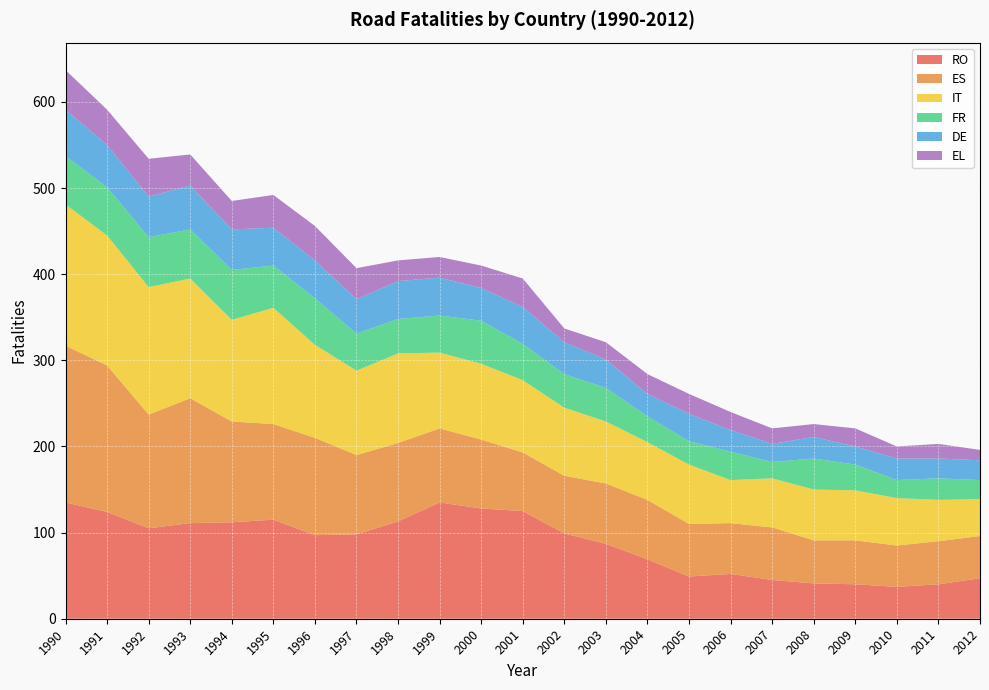

Reading left to right, list all the values displayed in this chart.

RO: 135	124	105	111	112	115	97	98	113	135	128	125	99	87	69	49	52	45	41	40	37	40	47
ES: 182	170	132	145	117	111	113	92	91	86	80	68	67	70	69	61	59	61	50	51	48	50	49
IT: 164	151	148	139	118	135	108	98	104	88	88	84	79	72	67	69	50	57	59	58	55	48	43
FR: 56	56	58	57	58	49	54	43	40	43	50	42	39	39	30	27	33	19	36	30	21	25	22
DE: 54	49	47	51	47	44	44	40	44	44	38	43	37	33	26	32	25	21	25	21	25	23	23
EL: 46	41	44	36	33	38	40	36	24	24	26	33	16	20	23	23	21	18	15	21	14	17	12